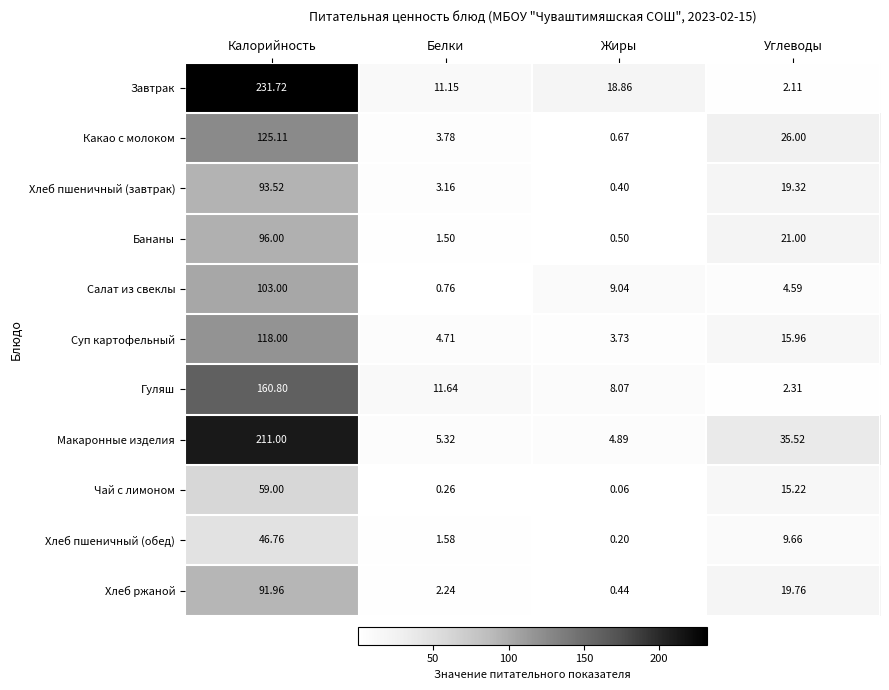

Which series has the widest spread of values?

Завтрак